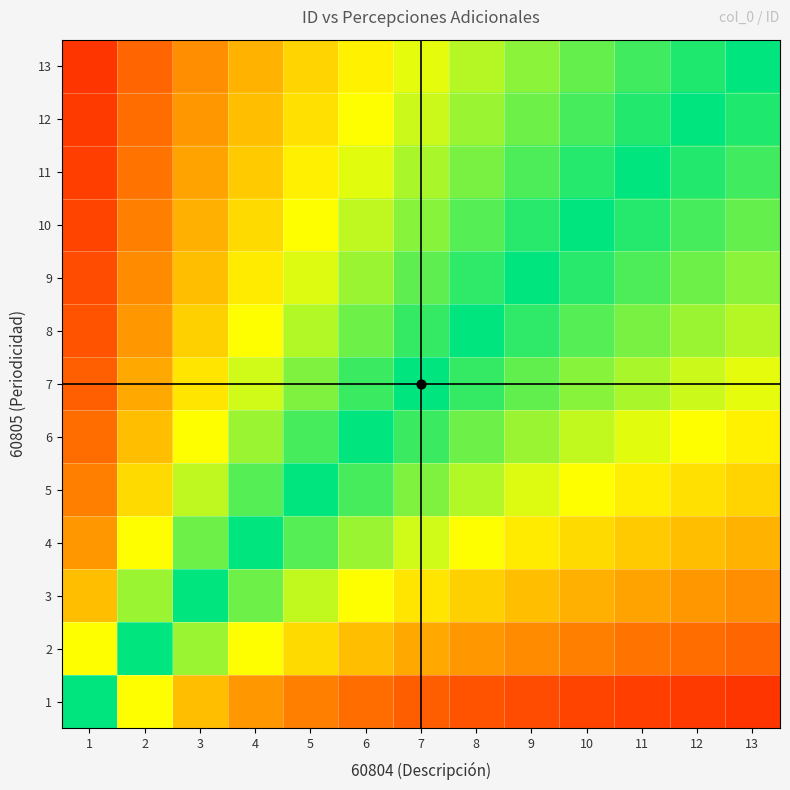

Which category has the highest value across all series?

13